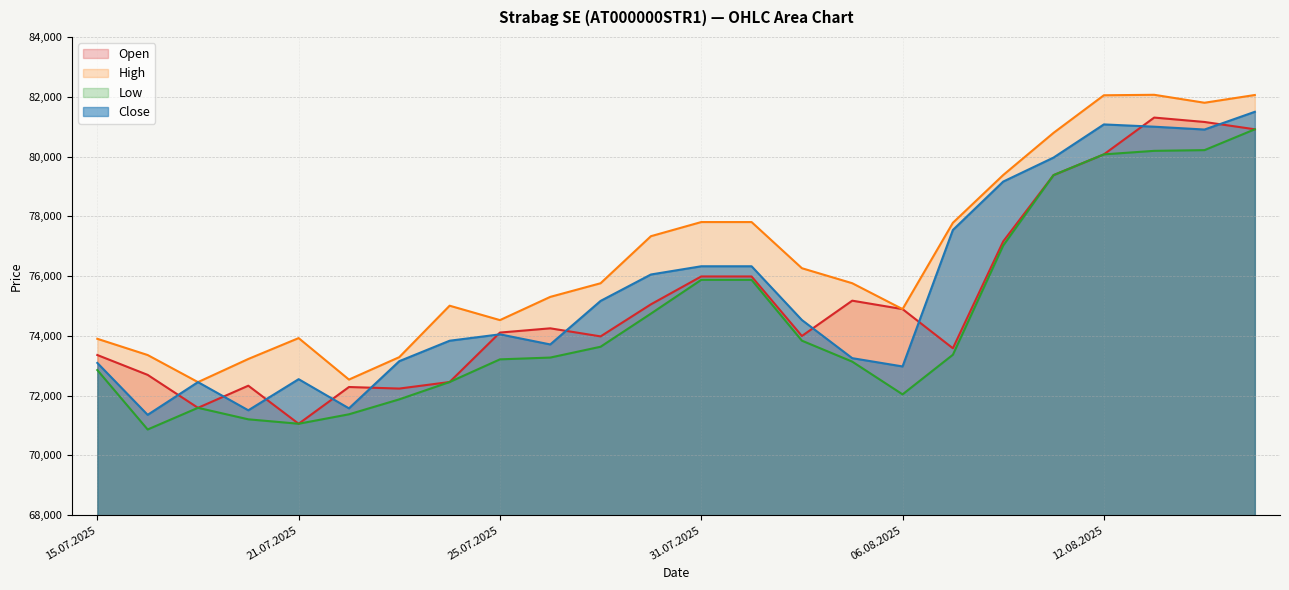

In High, how many points are higher than both neighbors (excluding endpoints)?

3